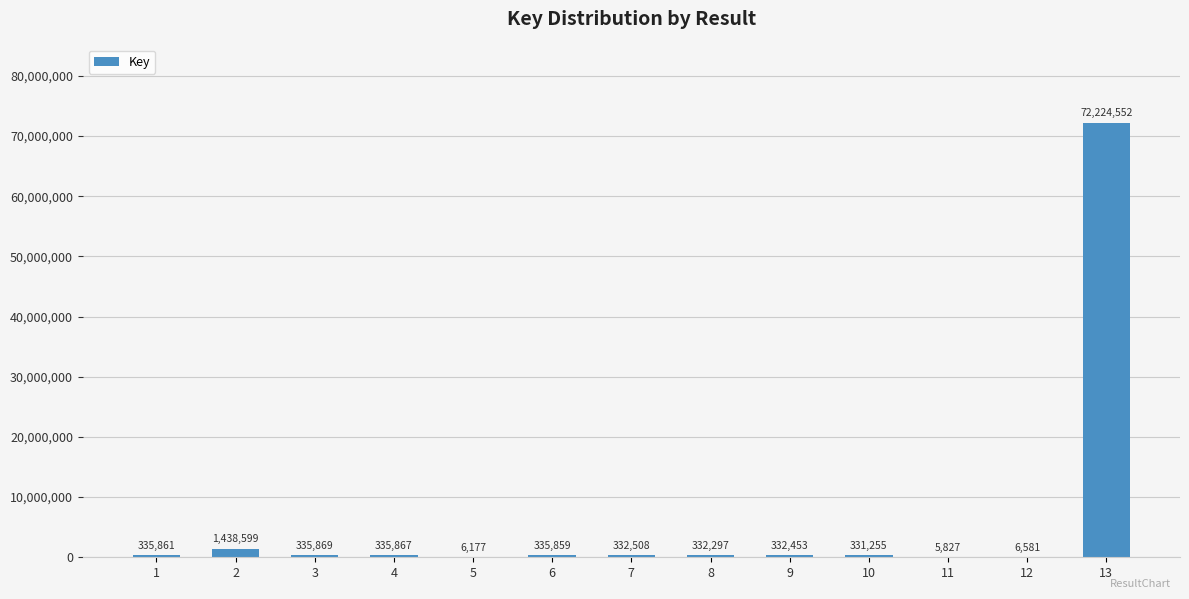

What is the sum of all values?

76353705